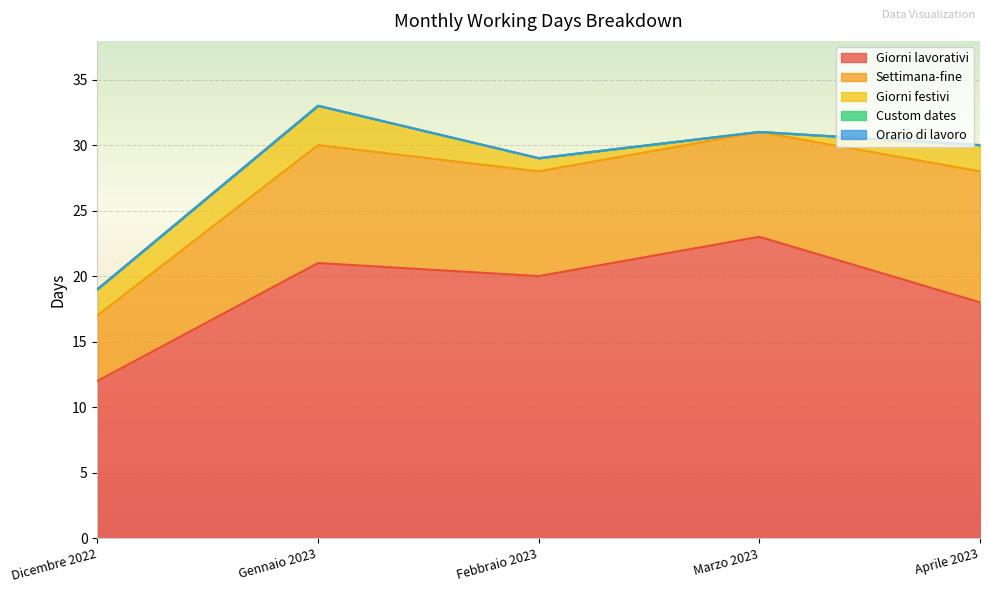

The Orario di lavoro series shows 0 at Aprile 2023. True or false?

True